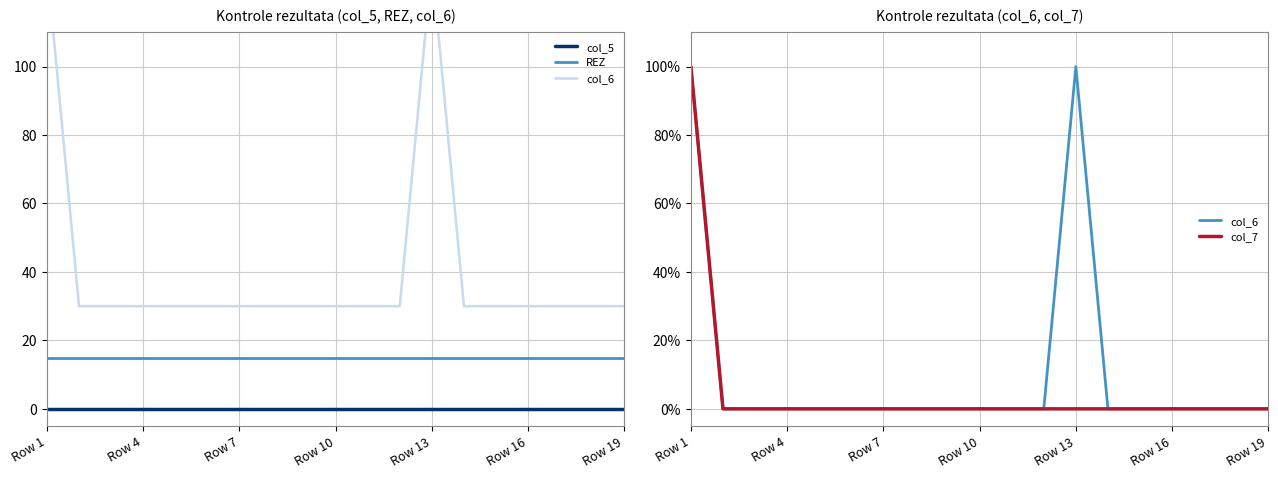

What is the difference between the maximum and second lowest values in the col_6 series?

100